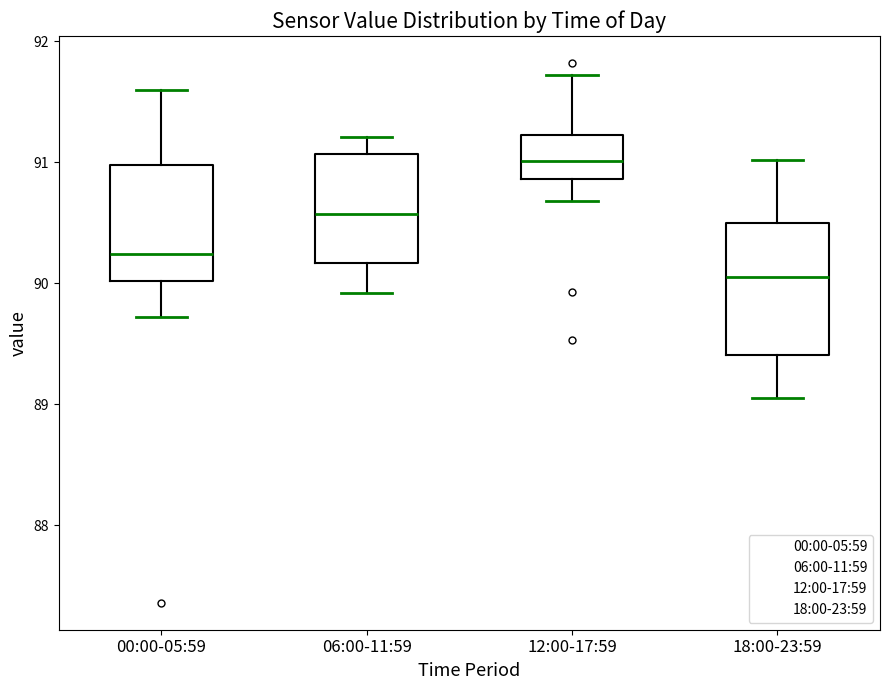

Where does the median line of the box for 12:00-17:59 sit on the y-axis? The values are not printed on the chart, so give them approximately, as read against the axis.

91.0